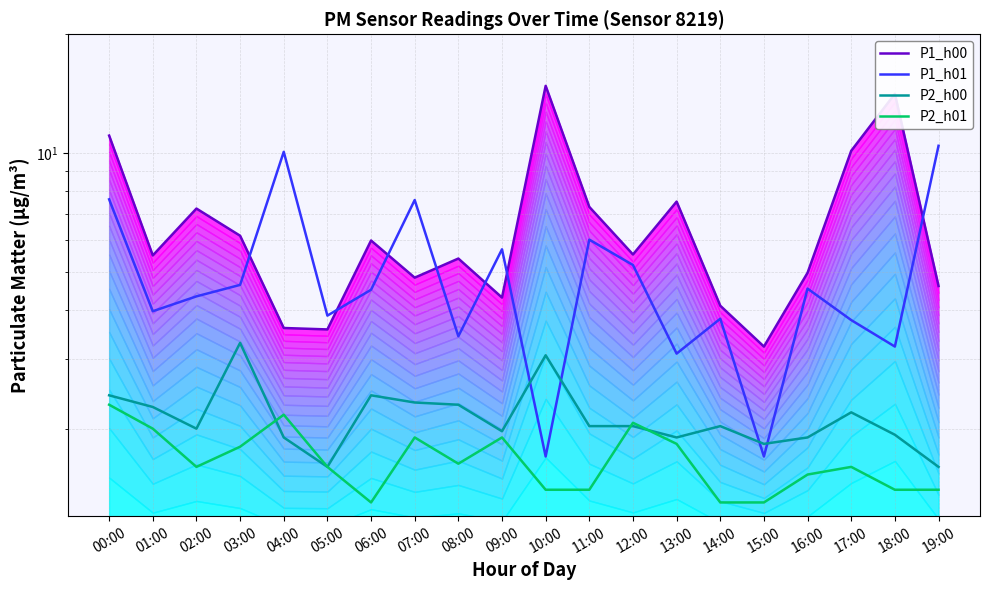

What is the total value across all series at 09:00?

13.9